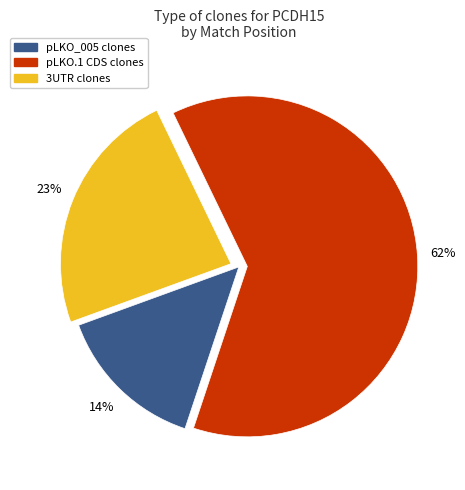

Is there a majority slice in this chart?

Yes